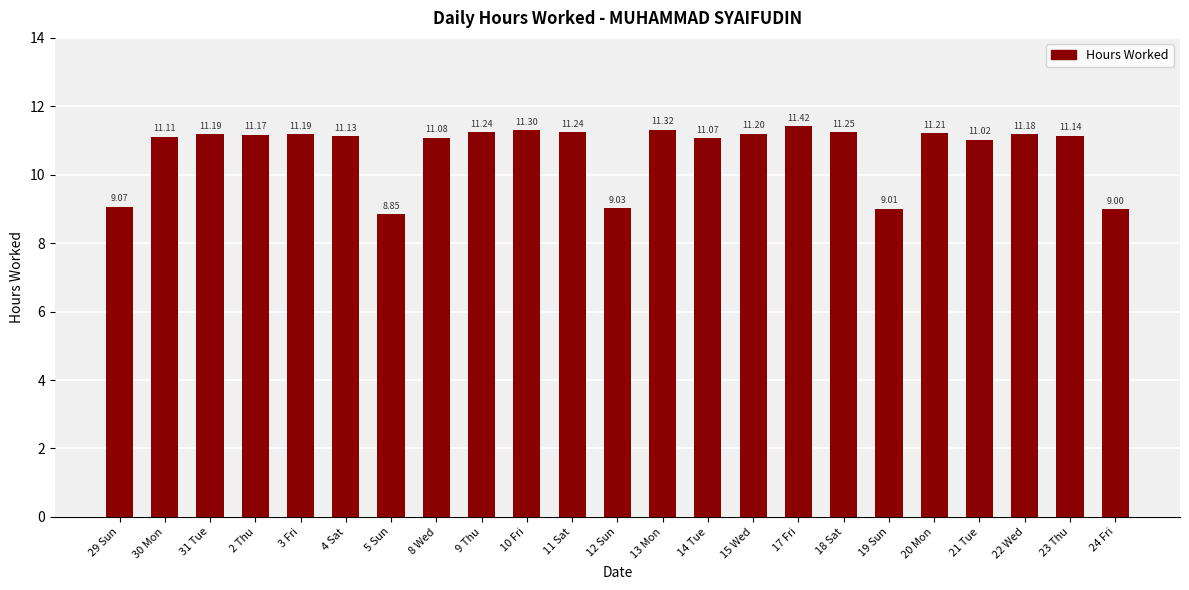

What is the sum of the values at 21 Tue and 22 Wed?

22.2